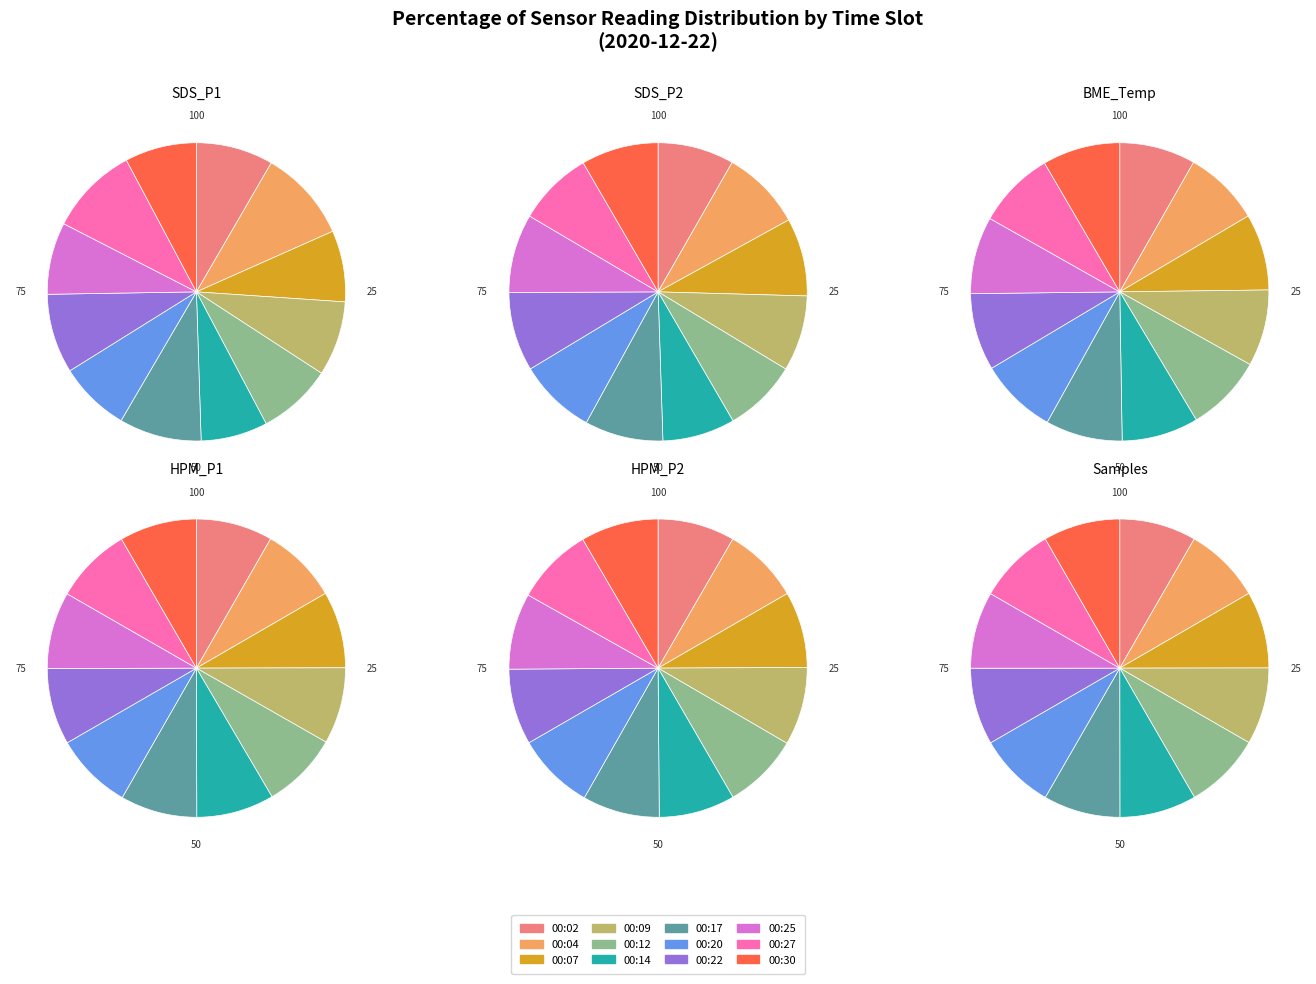

To the nearest percent, what percentage of the pie is 00:04?

8%